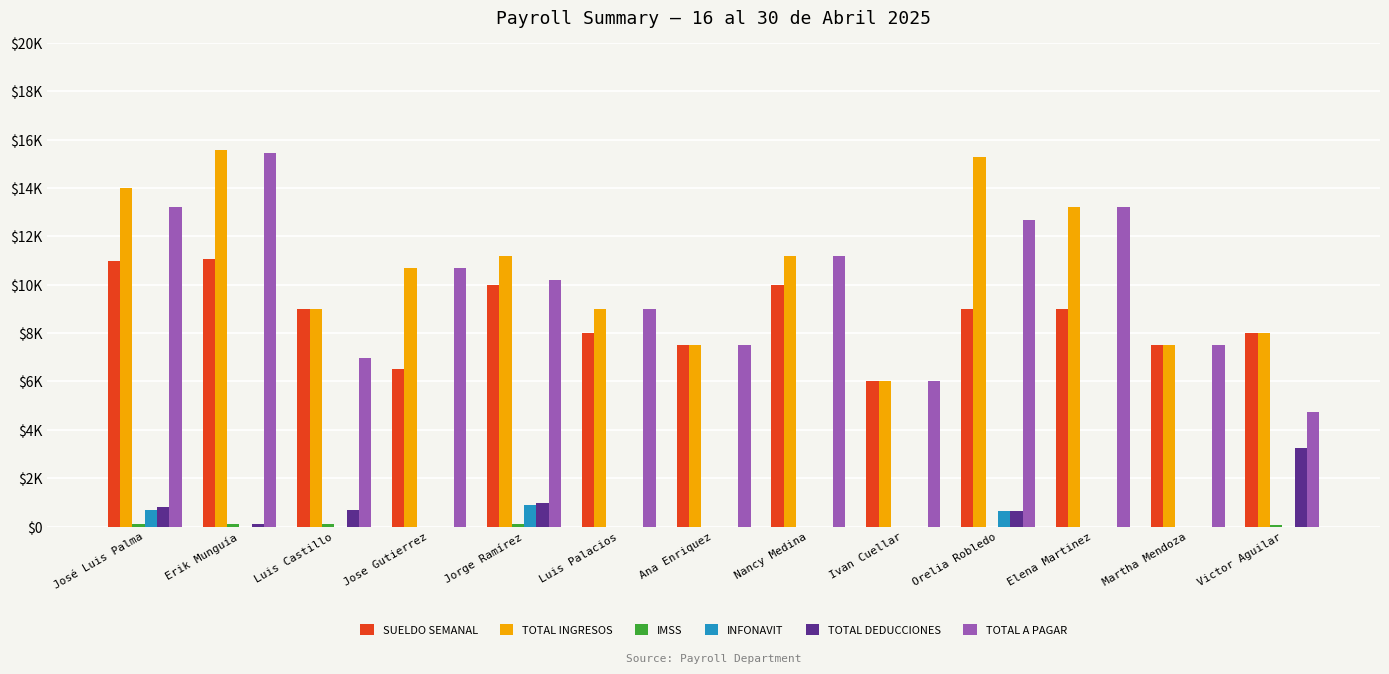

Rank the series by their maximum value, from lowest to highest.

IMSS, INFONAVIT, TOTAL DEDUCCIONES, SUELDO SEMANAL, TOTAL A PAGAR, TOTAL INGRESOS